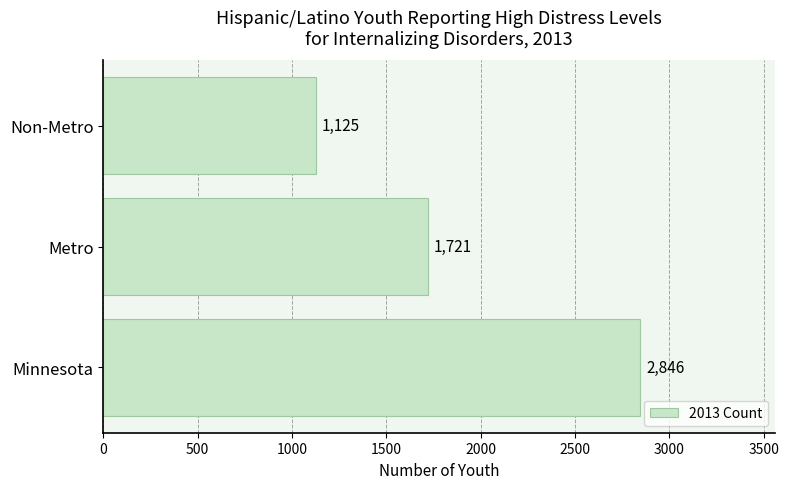

Where is the data nearest to the value 1985?

Metro